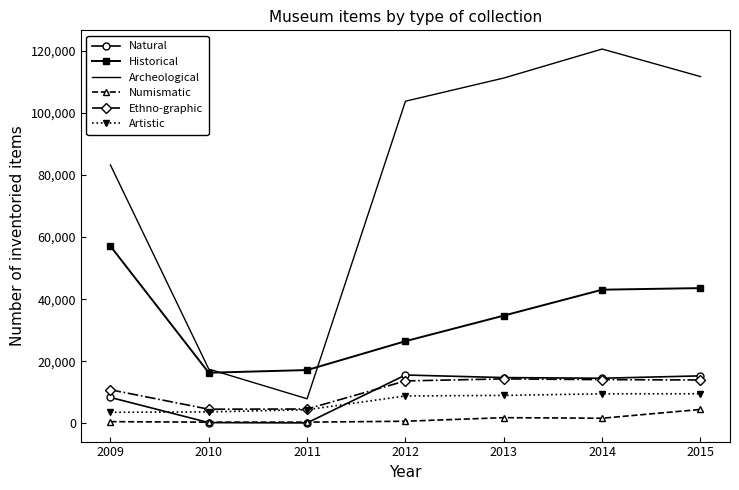

Between 2011 and 2012, which series saw the biggest shift?

Archeological